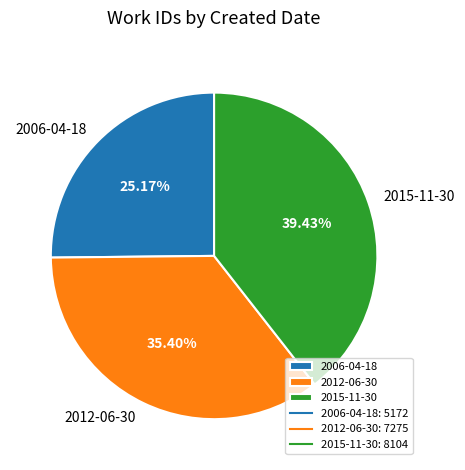

To the nearest percent, what is the difference between the 2006-04-18 and 2012-06-30 slice percentages?

10%